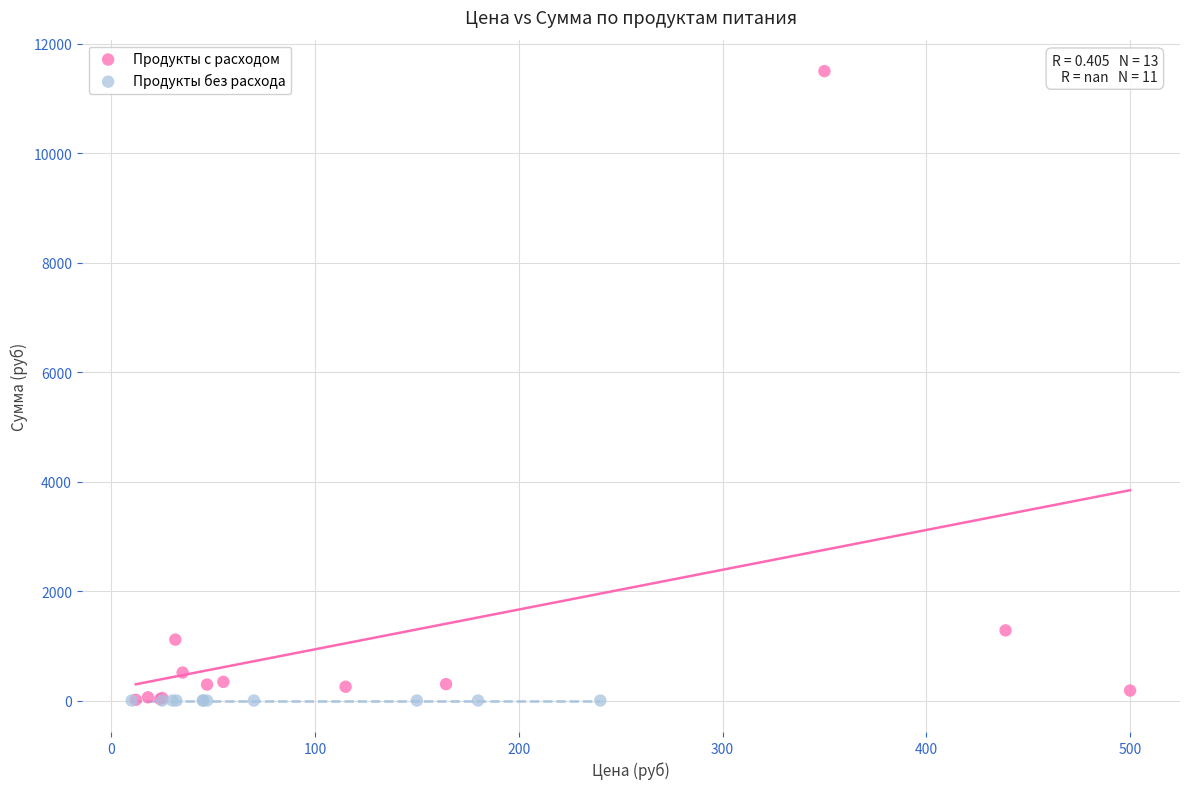

Which series contains the highest Y value?

Продукты с расходом